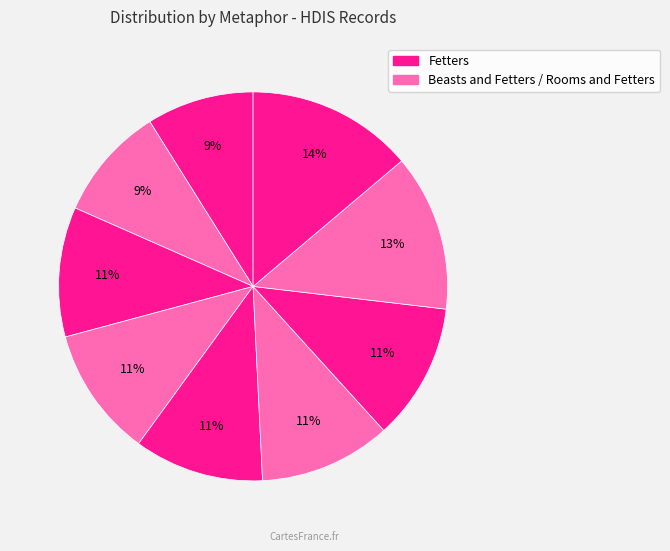

How many slices are in this pie chart?

9